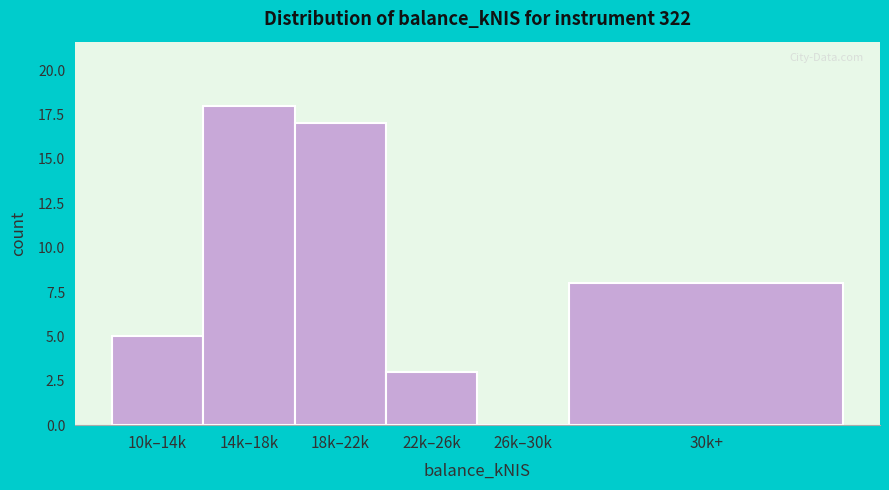

Reading left to right, list all the values displayed in this chart.

10k–14k=5	14k–18k=18	18k–22k=17	22k–26k=3	26k–30k=0	30k+=8